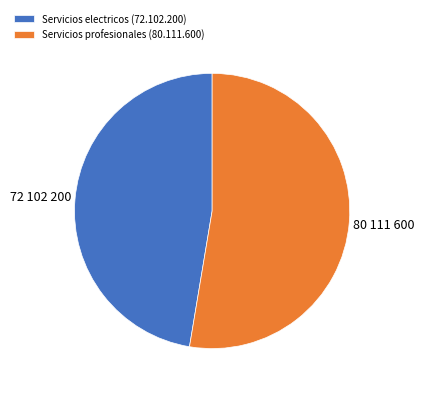

Which slice is the largest?

Servicios profesionales